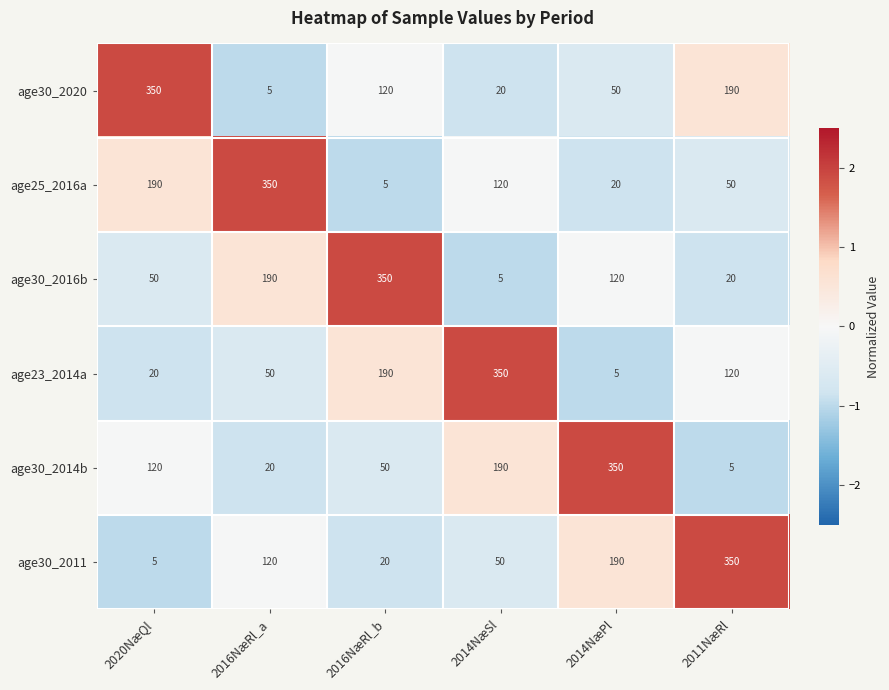

Where is age23_2014a nearest to the value 177?

2016NæRl_b